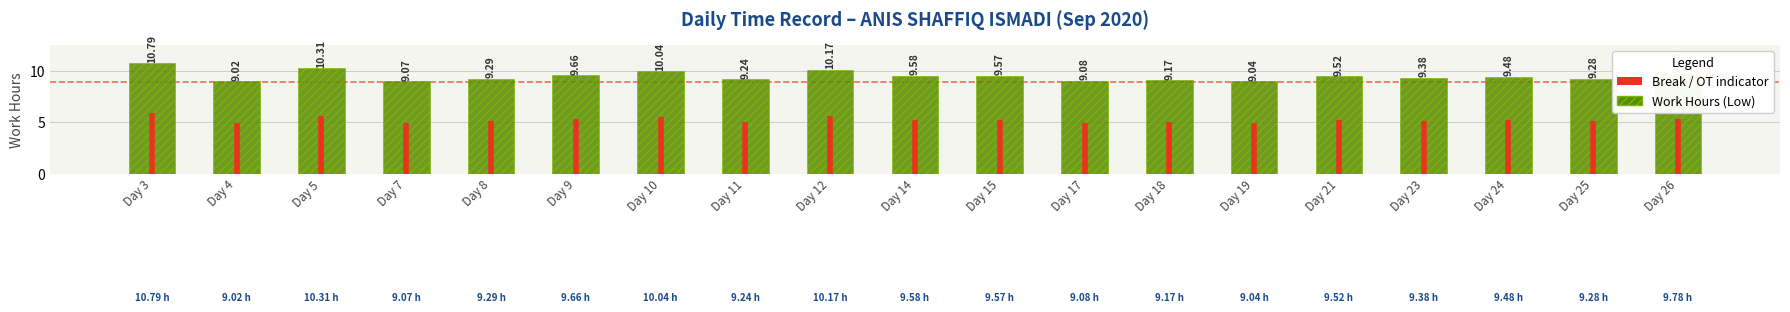

What is the ratio of the value at Day 26 to the value at Day 3?

0.9